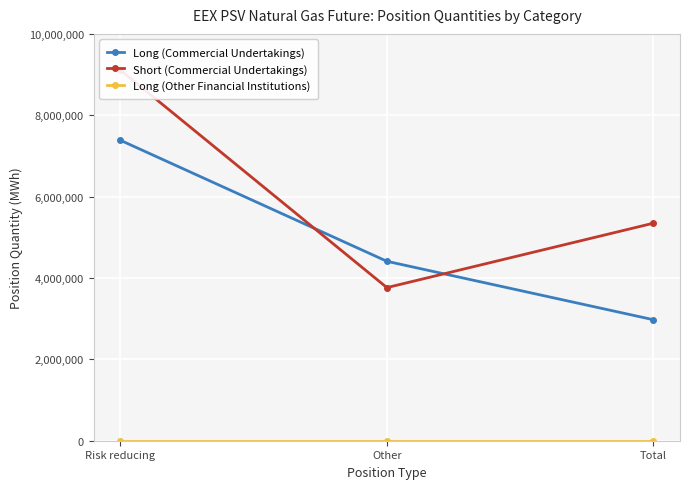

Reading left to right, transcribe all the data shown in this chart.

Long (Commercial Undertakings): Risk reducing=7384584	Other=4410216	Total=2974368
Short (Commercial Undertakings): Risk reducing=9110088	Other=3763512	Total=5346576
Long (Other Financial Institutions): Risk reducing=0	Other=0	Total=0